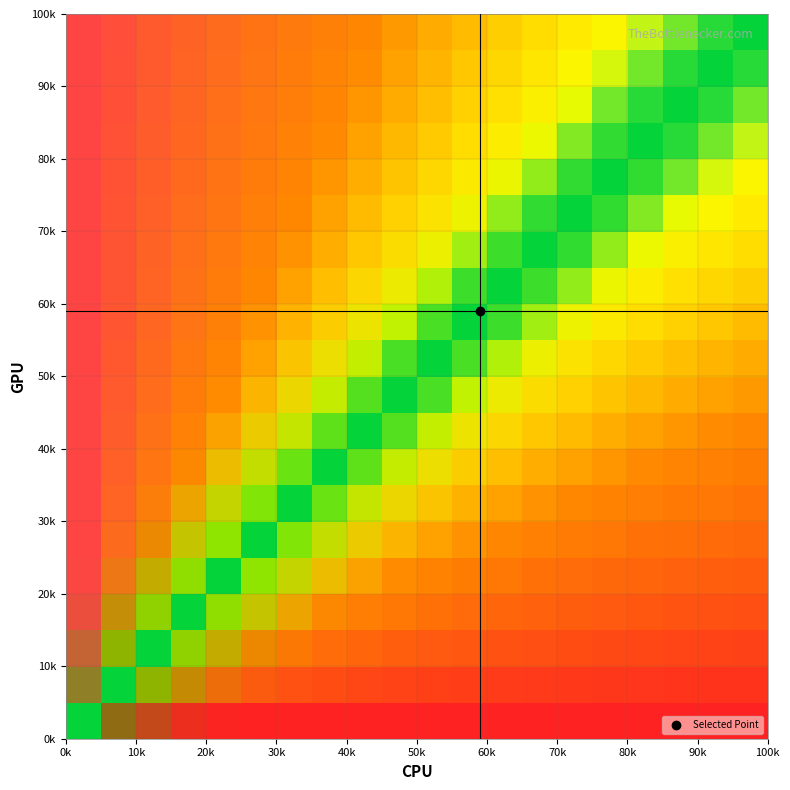

How many data points does each series have?

20